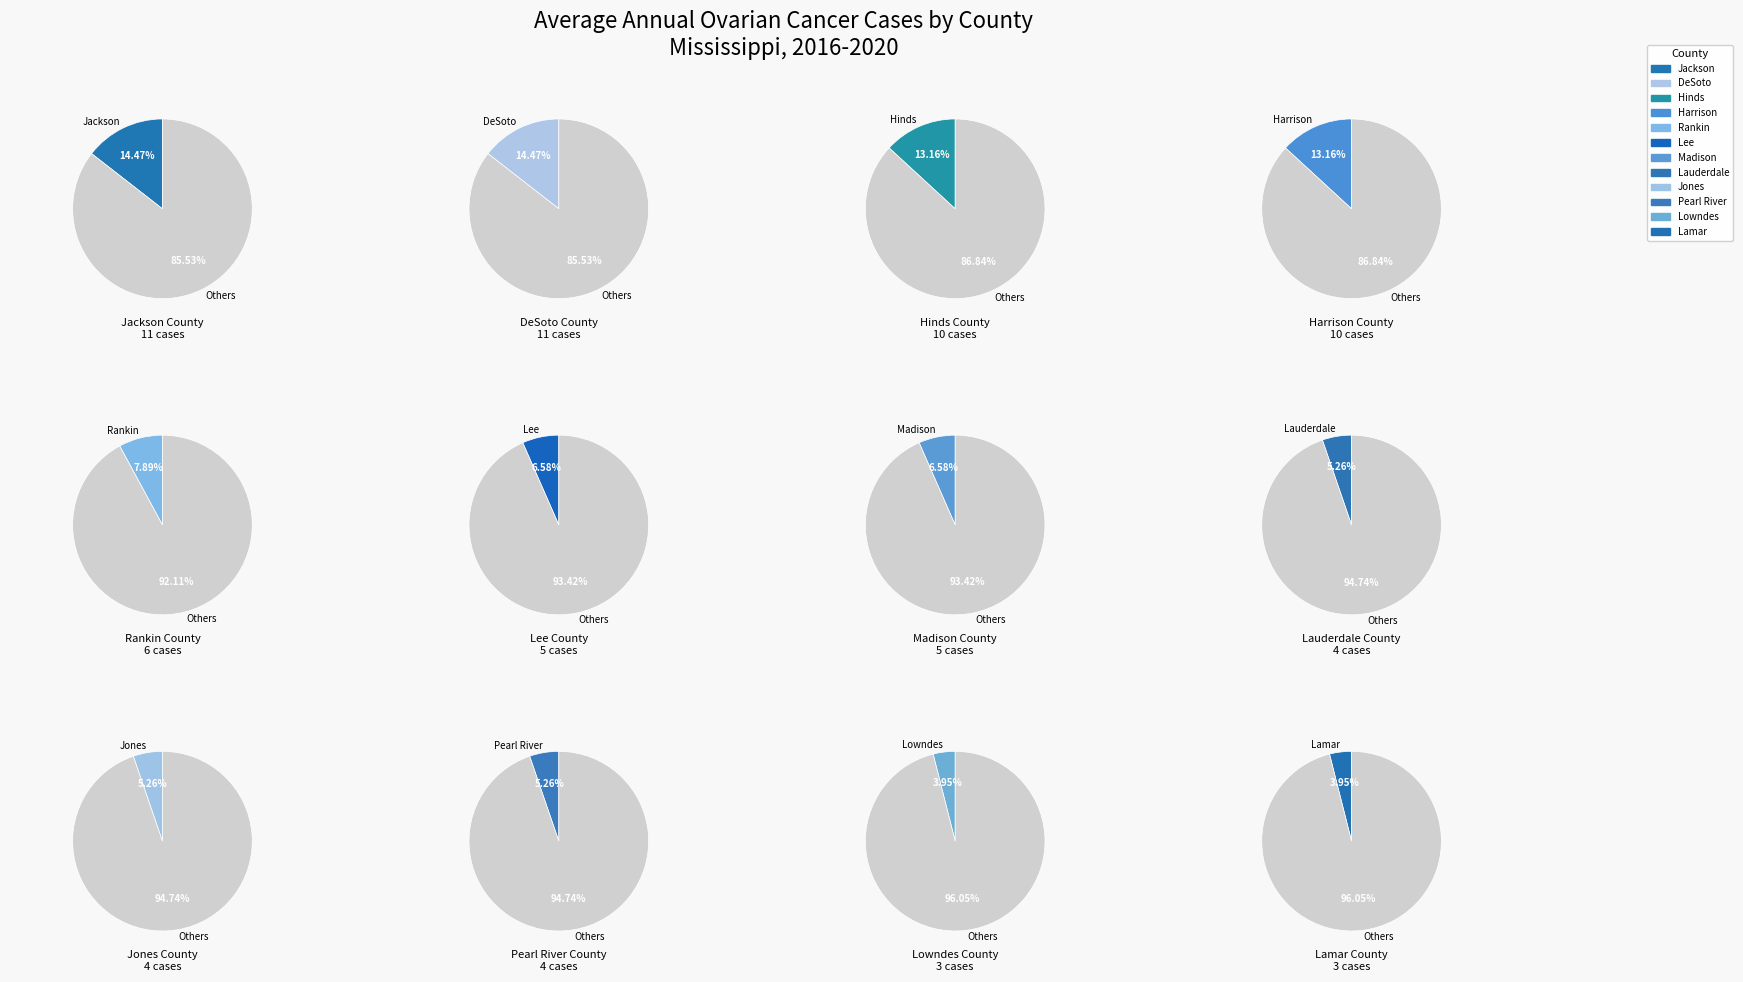

How many segments does this pie chart have?

12